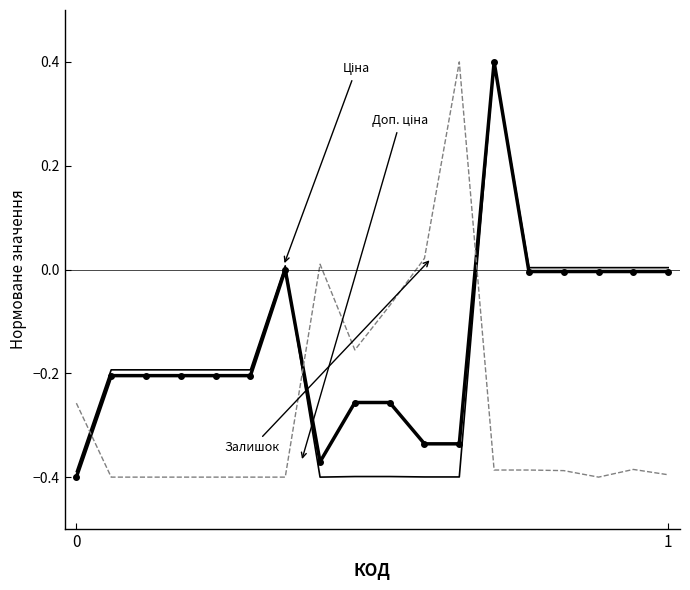

What is the maximum value shown in the chart?

0.4